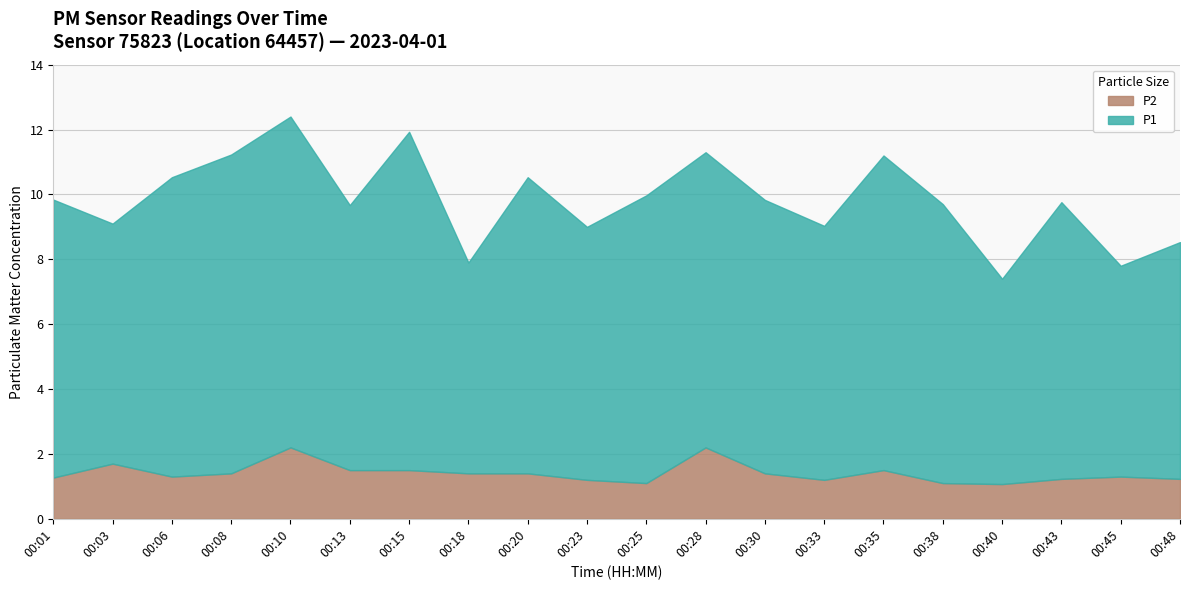

What is the total value across all series at 00:23?

9.0